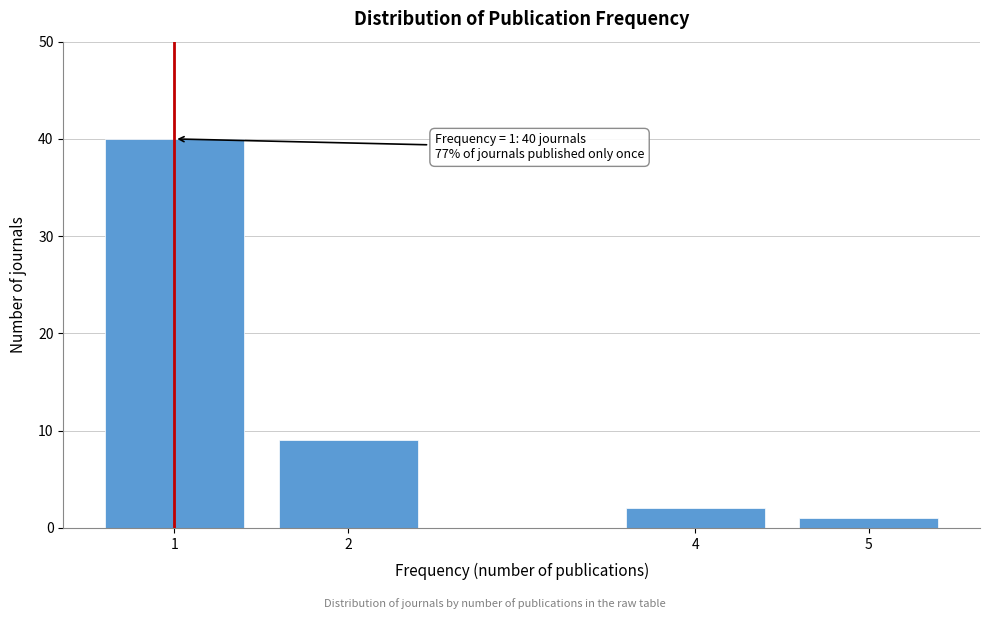

Reading left to right, transcribe all the data shown in this chart.

1=40	2=9	4=2	5=1